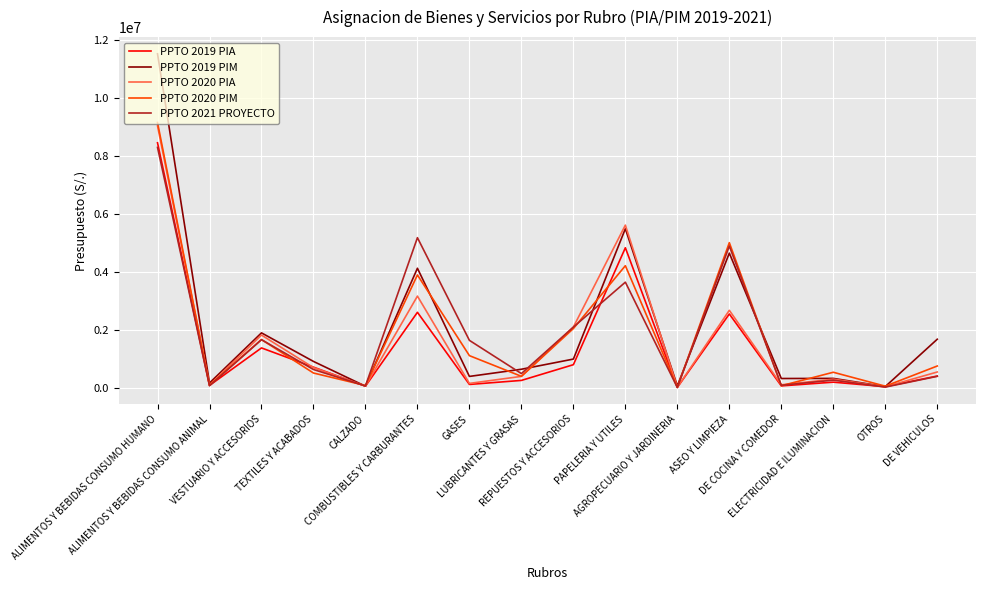

Which series has the widest spread of values?

PPTO 2019 PIM